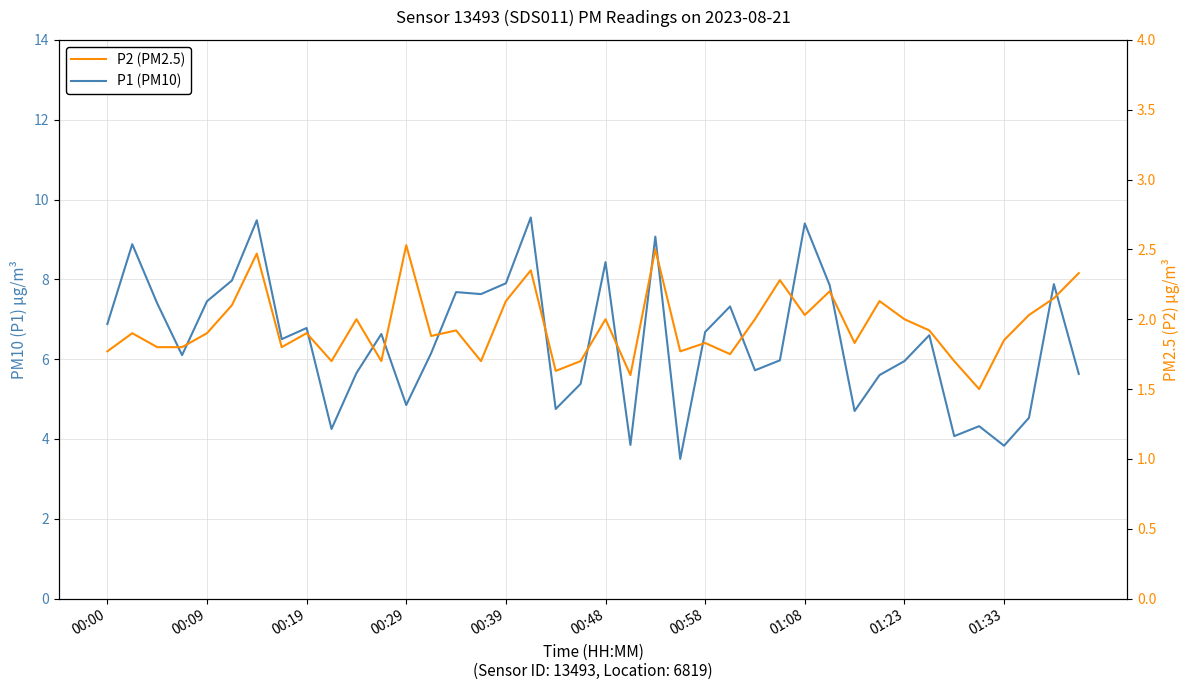

The P2 (PM2.5) series shows 2.3 at 21. True or false?

False